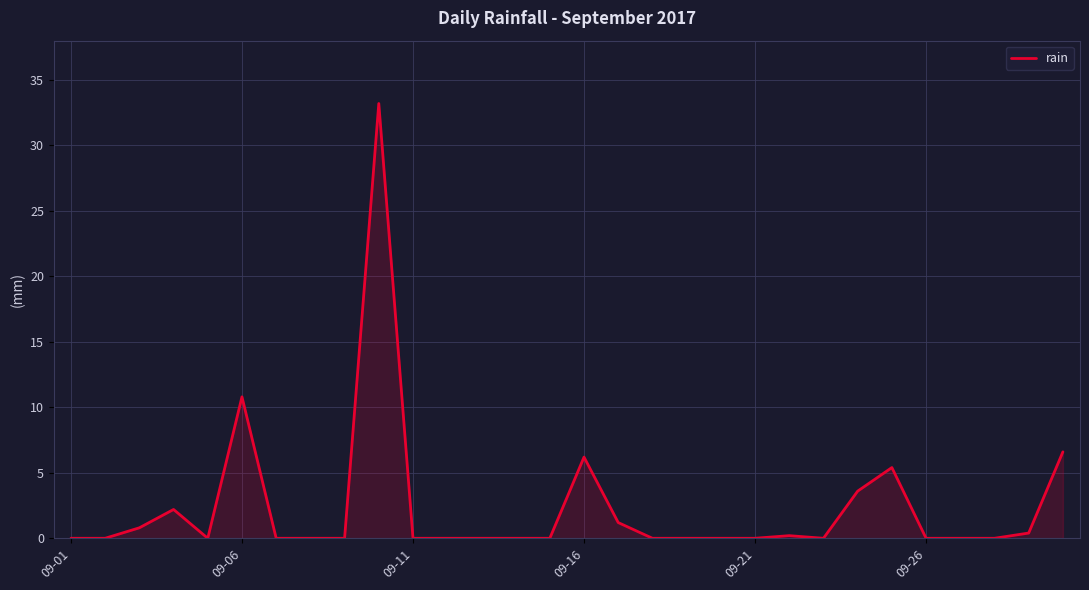

What is the maximum value shown in the chart?

33.2